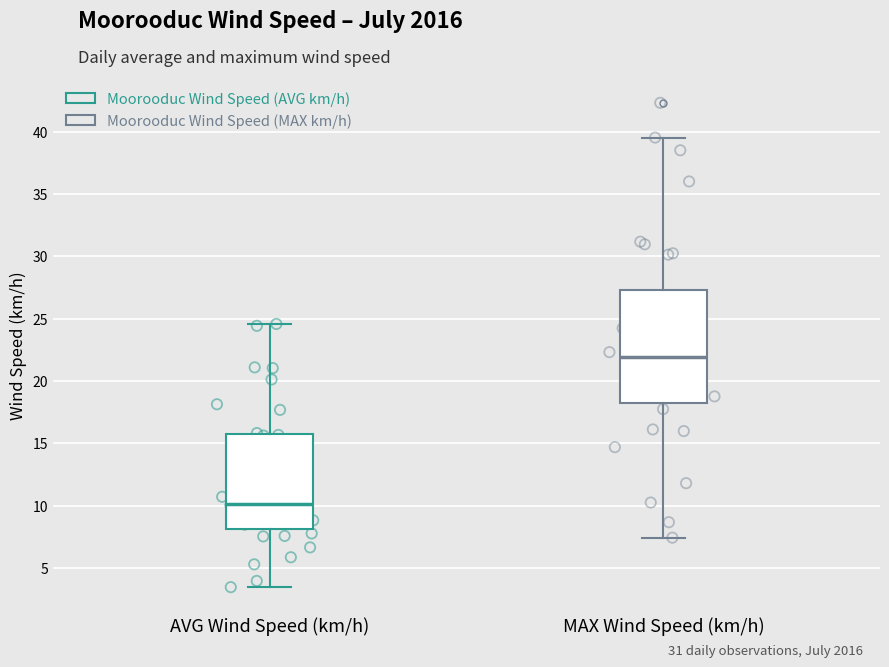

Which box's median line is the highest?

MAX Wind Speed (km/h)